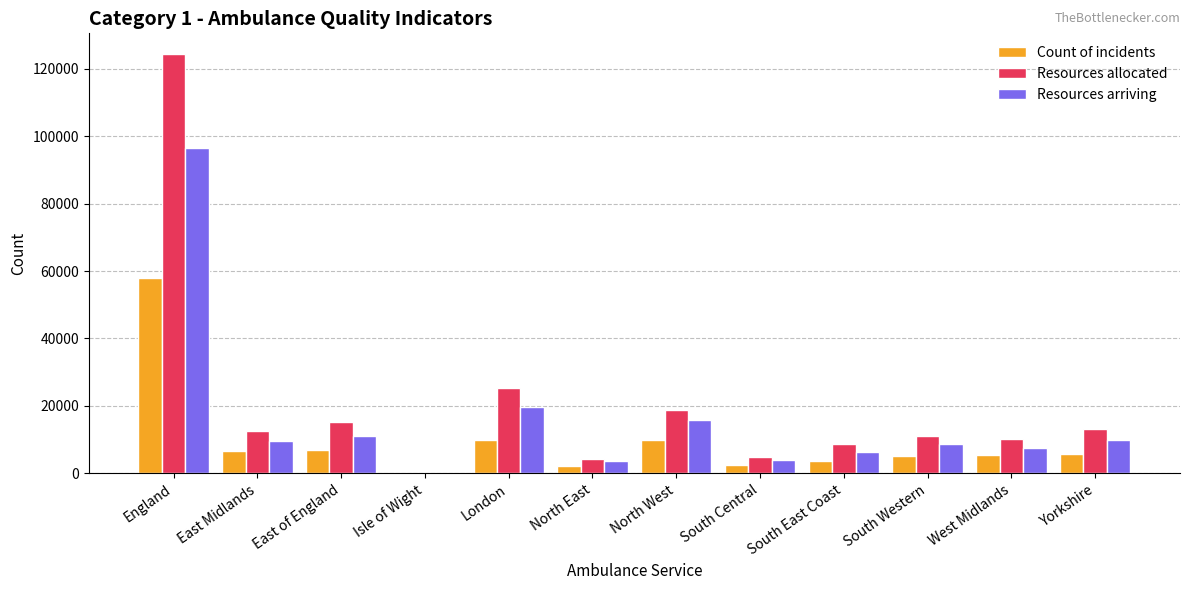

What is the greatest value displayed?

124273